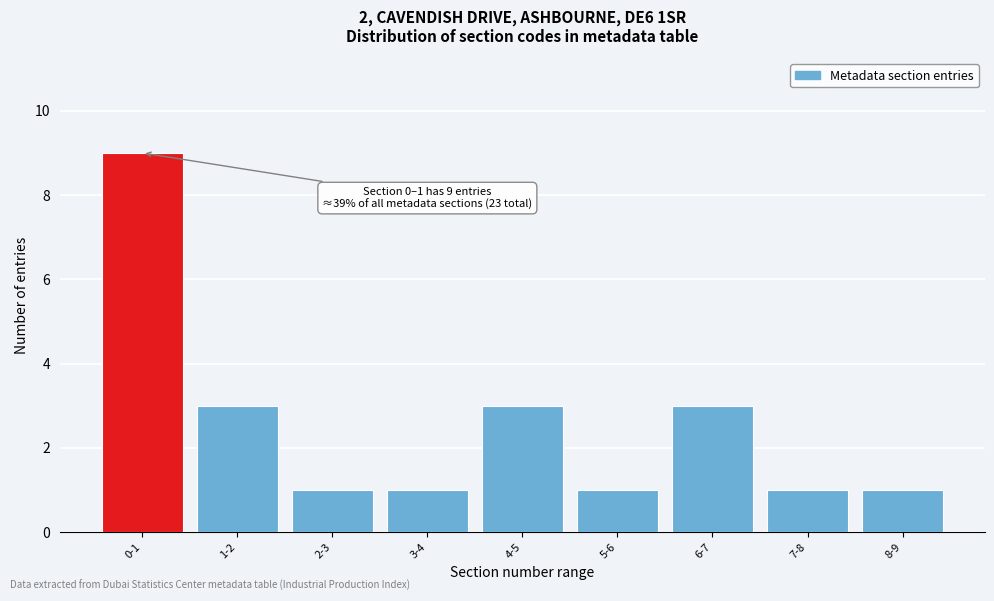

Reading left to right, what are all the values shown in this chart?

9	3	1	1	3	1	3	1	1